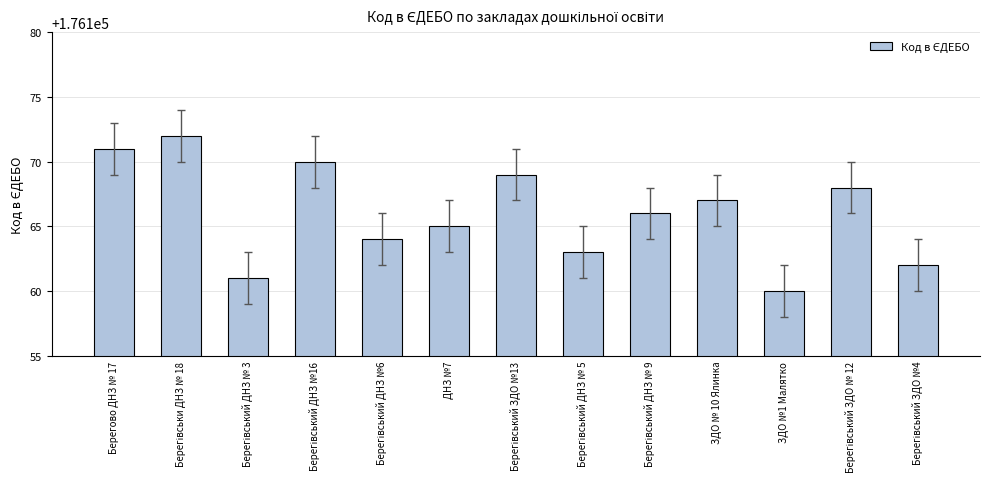

Read the value at ЗДО №1 Малятко.

176160